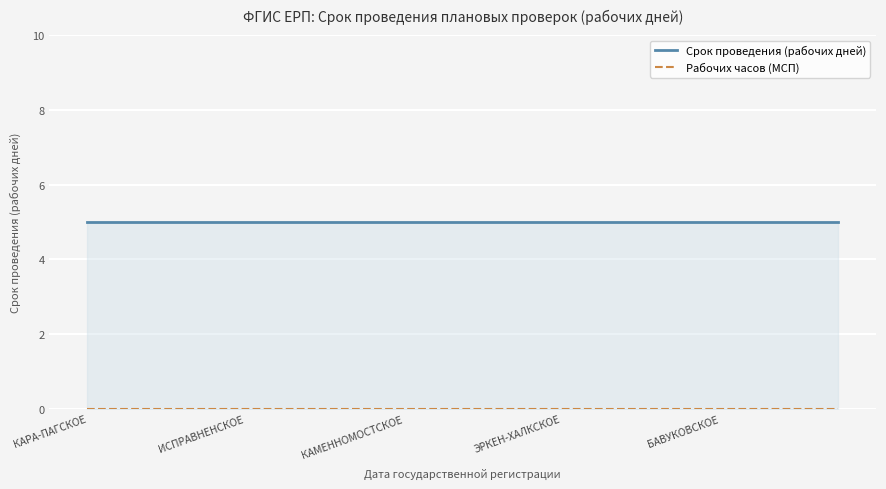

What position from the left is ИСПРАВНЕНСКОЕ?

5